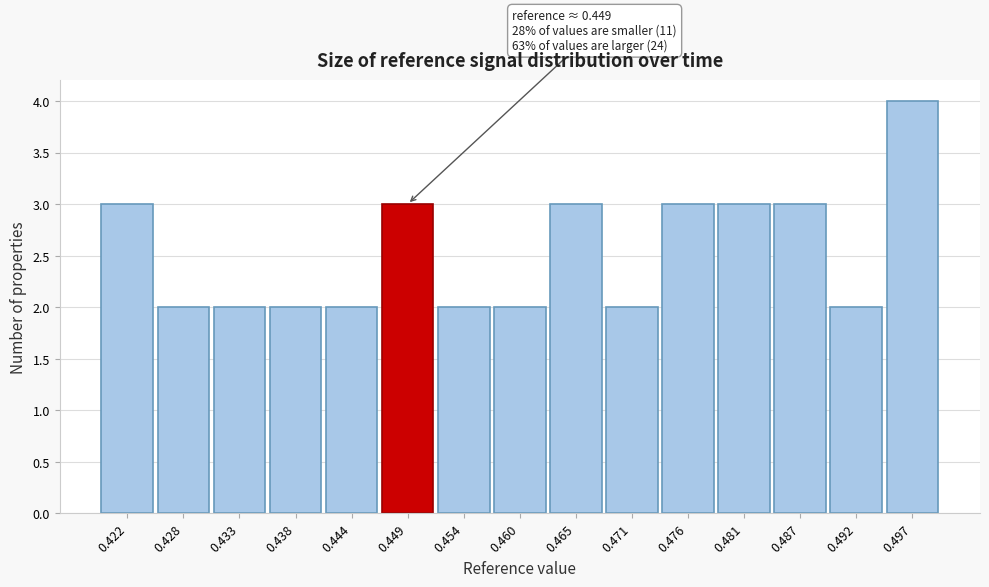

Over which range of the x-axis is the bar tallest?

0.495 to 0.500